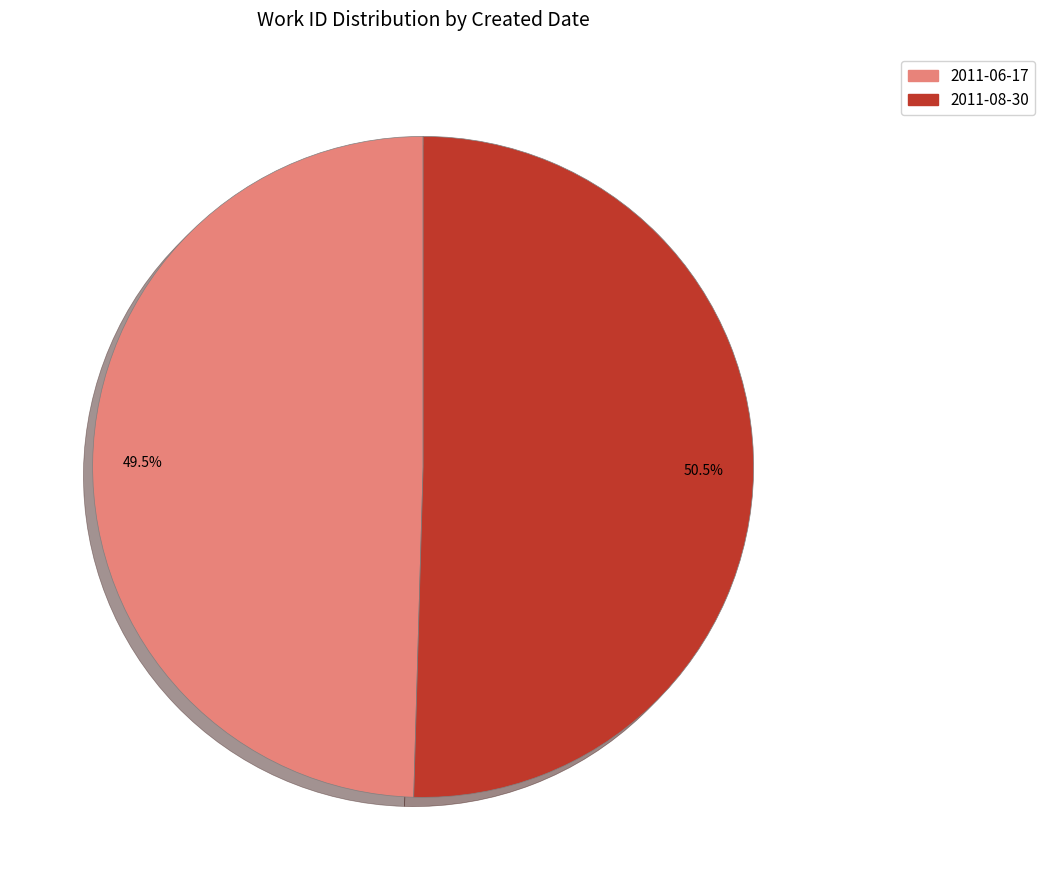

Is there a majority slice in this chart?

Yes